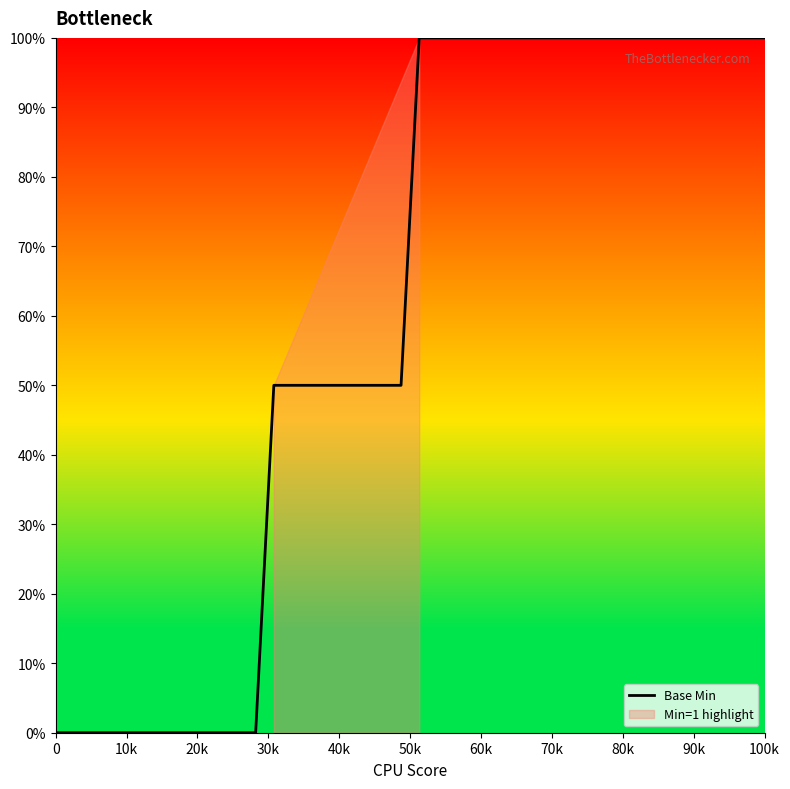

How many lines are shown in the chart?

1